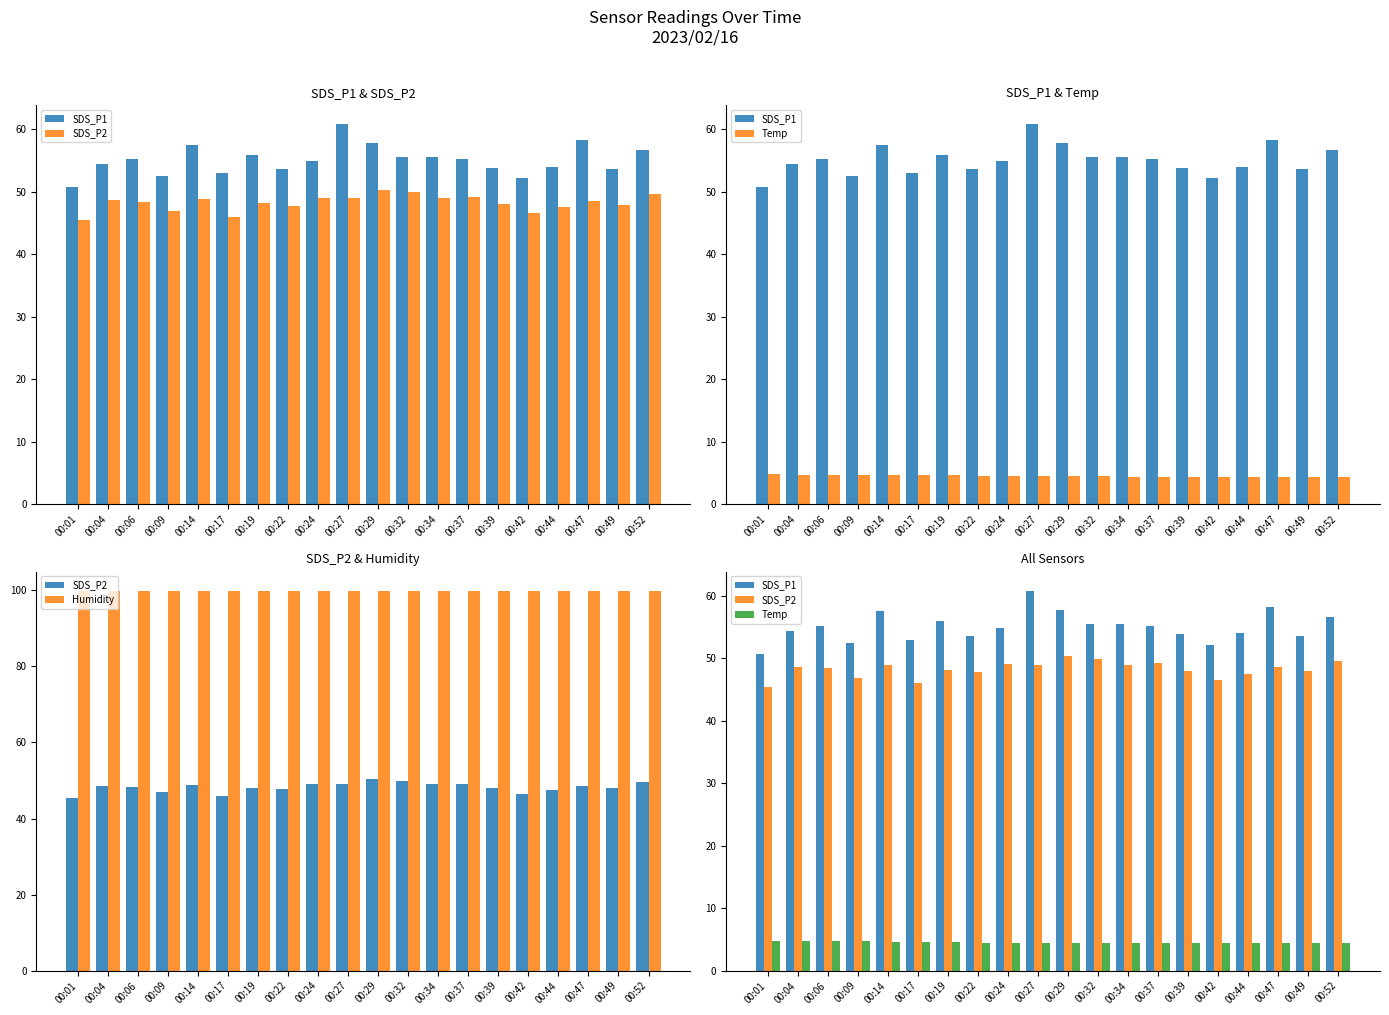

How many distinct data groups are displayed?

4